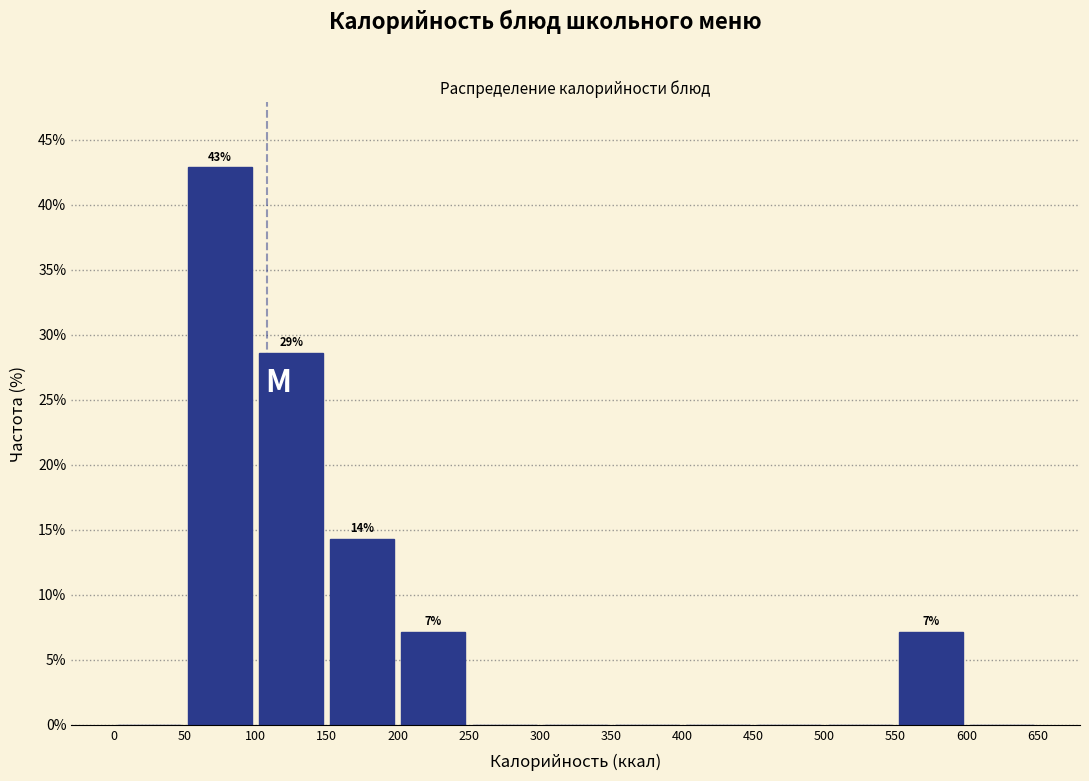

Over which range of the x-axis is the bar tallest?

50 to 100